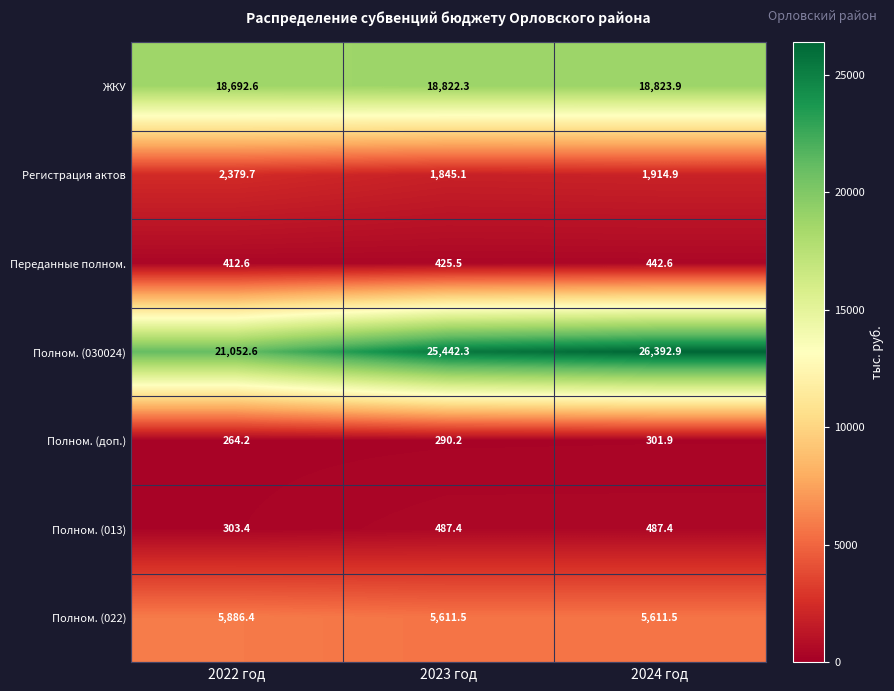

True or false: Полном. (022) has a value of 2135.7 at 2022 год.

False